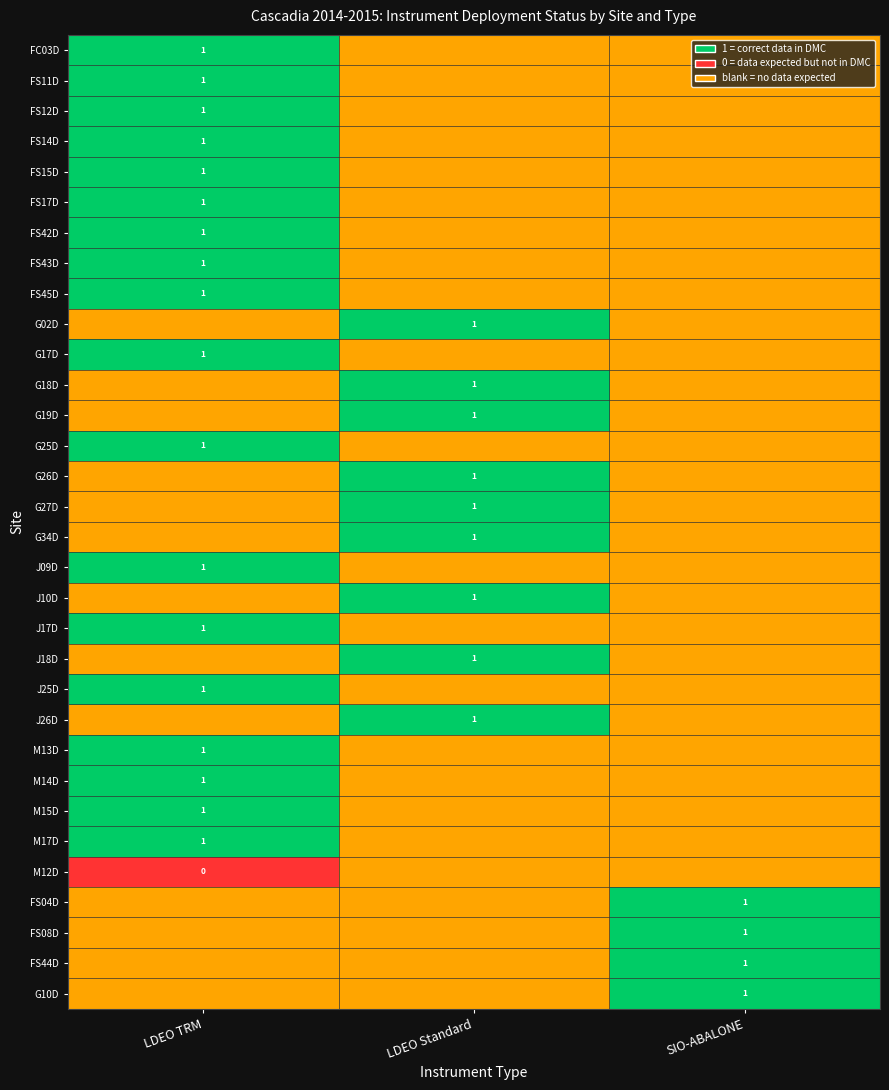

True or false: FC03D has a value of 1 at LDEO TRM.

True